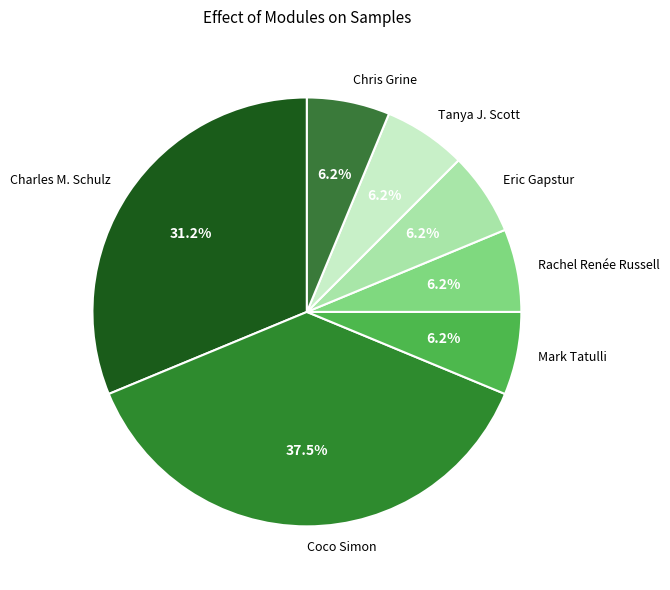

Which has a higher value, Coco Simon or Chris Grine?

Coco Simon